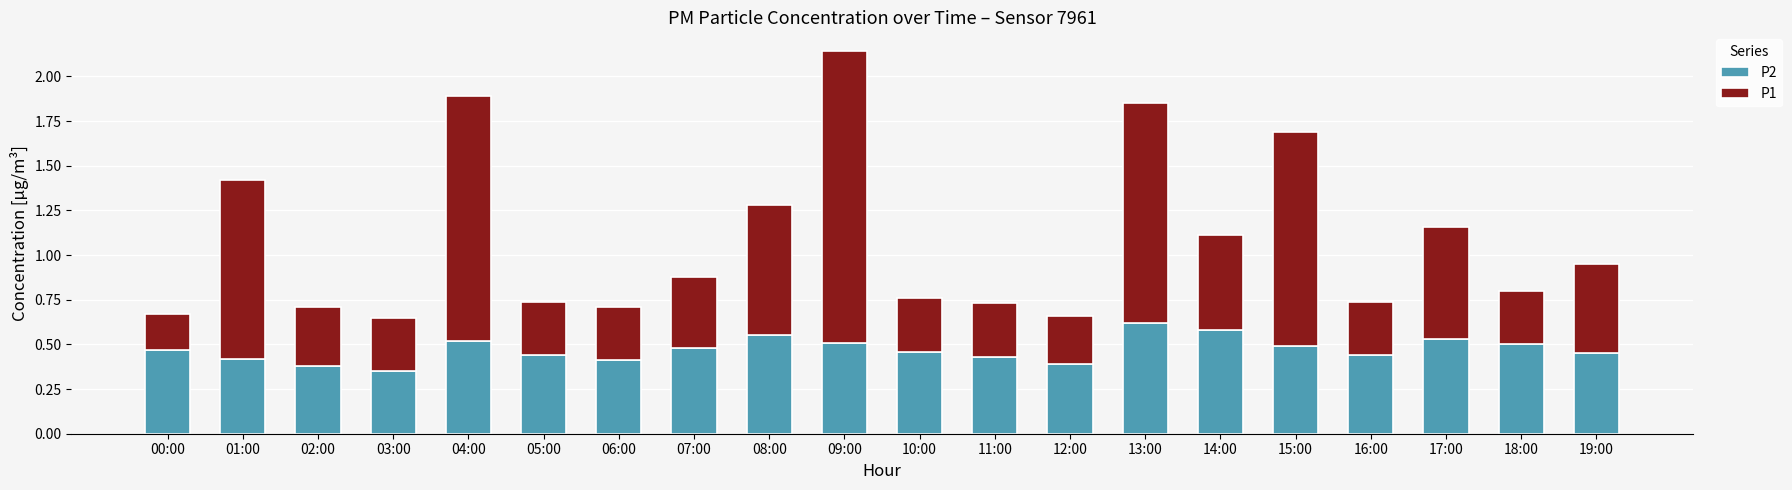

The P2 series shows 0.7 at 01:00. True or false?

False